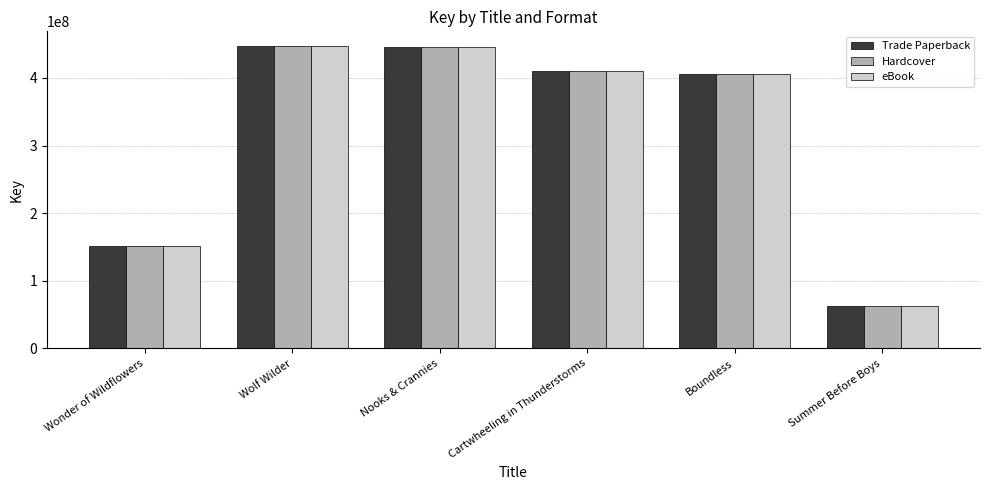

At how many categories does at least one series exceed 279844446?

4